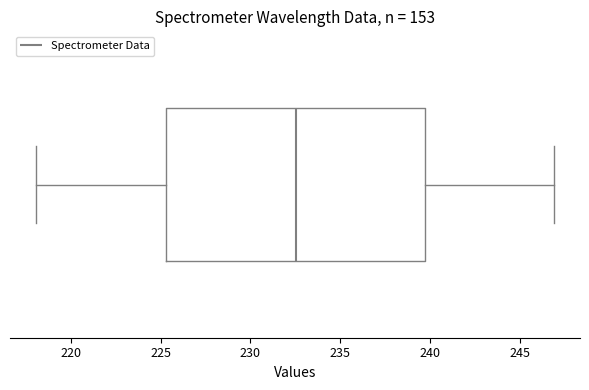

Where is the left edge of the box on the x-axis? The values are not printed on the chart, so give them approximately, as read against the axis.

225.5